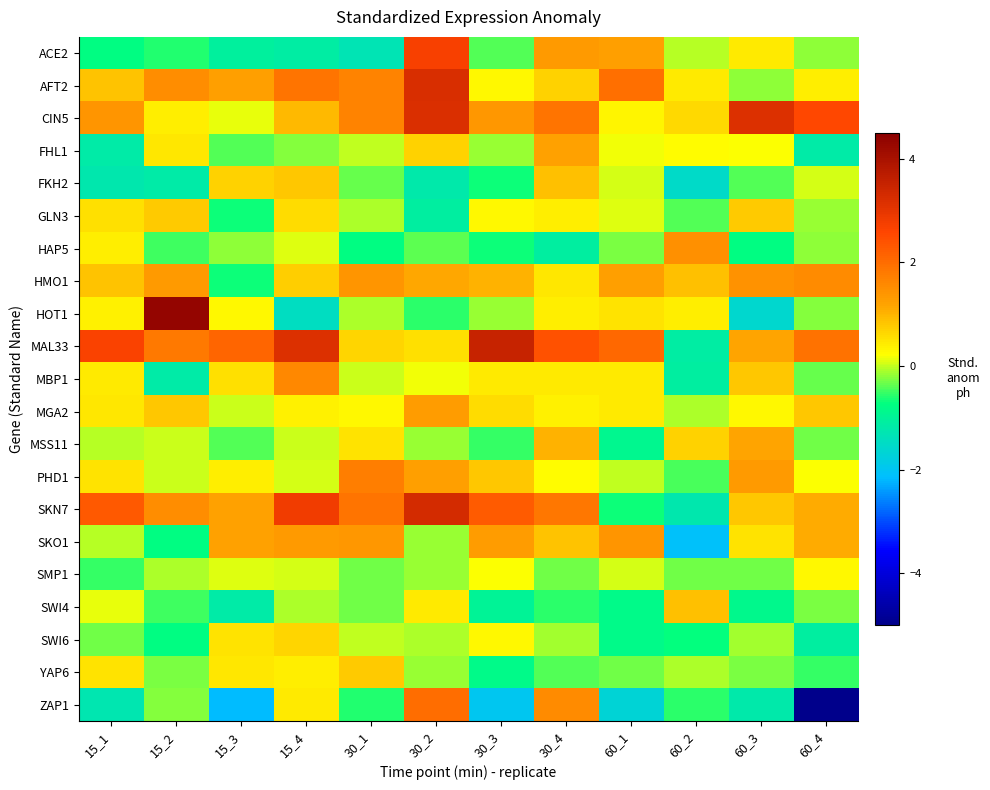

Reading left to right, list all the values displayed in this chart.

ACE2: 15_1=-0.8	15_2=-0.6	15_3=-1.1	15_4=-1.1	30_1=-1.3	30_2=2.7	30_3=-0.4	30_4=1.3	60_1=1.2	60_2=-0.1	60_3=0.4	60_4=-0.2
AFT2: 15_1=0.9	15_2=1.5	15_3=1.2	15_4=1.9	30_1=1.7	30_2=3.2	30_3=0.3	30_4=0.7	60_1=2.0	60_2=0.4	60_3=-0.2	60_4=0.4
CIN5: 15_1=1.4	15_2=0.4	15_3=0.1	15_4=1.0	30_1=1.7	30_2=3.2	30_3=1.4	30_4=1.9	60_1=0.3	60_2=0.6	60_3=3.1	60_4=2.5
FHL1: 15_1=-1.2	15_2=0.5	15_3=-0.4	15_4=-0.2	30_1=-0.0	30_2=0.7	30_3=-0.2	30_4=1.2	60_1=0.2	60_2=0.2	60_3=0.2	60_4=-1.2
FKH2: 15_1=-1.2	15_2=-1.2	15_3=0.7	15_4=0.8	30_1=-0.4	30_2=-1.2	30_3=-0.7	30_4=0.9	60_1=0.0	60_2=-1.5	60_3=-0.4	60_4=0.1
GLN3: 15_1=0.5	15_2=0.8	15_3=-0.7	15_4=0.6	30_1=-0.1	30_2=-1.1	30_3=0.3	30_4=0.4	60_1=0.1	60_2=-0.4	60_3=0.8	60_4=-0.2
HAP5: 15_1=0.4	15_2=-0.5	15_3=-0.2	15_4=0.1	30_1=-0.8	30_2=-0.4	30_3=-0.7	30_4=-1.1	60_1=-0.3	60_2=1.5	60_3=-0.8	60_4=-0.2
HMO1: 15_1=0.9	15_2=1.3	15_3=-0.7	15_4=0.7	30_1=1.4	30_2=1.1	30_3=1.0	30_4=0.5	60_1=1.3	60_2=0.9	60_3=1.4	60_4=1.6
HOT1: 15_1=0.4	15_2=4.3	15_3=0.3	15_4=-1.4	30_1=-0.1	30_2=-0.6	30_3=-0.2	30_4=0.4	60_1=0.5	60_2=0.4	60_3=-1.6	60_4=-0.2
MAL33: 15_1=2.7	15_2=1.8	15_3=2.1	15_4=3.2	30_1=0.7	30_2=0.5	30_3=3.5	30_4=2.4	60_1=2.1	60_2=-1.1	60_3=1.2	60_4=1.9
MBP1: 15_1=0.4	15_2=-1.2	15_3=0.6	15_4=1.6	30_1=0.0	30_2=0.2	30_3=0.4	30_4=0.4	60_1=0.5	60_2=-1.1	60_3=0.8	60_4=-0.3
MGA2: 15_1=0.5	15_2=0.8	15_3=0.0	15_4=0.3	30_1=0.3	30_2=1.3	30_3=0.6	30_4=0.4	60_1=0.4	60_2=-0.1	60_3=0.3	60_4=0.8
MSS11: 15_1=-0.0	15_2=0.0	15_3=-0.4	15_4=0.0	30_1=0.5	30_2=-0.2	30_3=-0.5	30_4=1.0	60_1=-0.9	60_2=0.7	60_3=1.2	60_4=-0.3
PHD1: 15_1=0.5	15_2=0.0	15_3=0.4	15_4=0.1	30_1=1.7	30_2=1.3	30_3=0.8	30_4=0.2	60_1=0.0	60_2=-0.5	60_3=1.3	60_4=0.2
SKN7: 15_1=2.3	15_2=1.5	15_3=1.2	15_4=2.8	30_1=1.9	30_2=3.3	30_3=2.3	30_4=1.8	60_1=-0.7	60_2=-1.2	60_3=0.8	60_4=1.1
SKO1: 15_1=-0.0	15_2=-0.7	15_3=1.2	15_4=1.3	30_1=1.4	30_2=-0.2	30_3=1.3	30_4=0.8	60_1=1.4	60_2=-2.1	60_3=0.5	60_4=1.1
SMP1: 15_1=-0.5	15_2=-0.1	15_3=0.1	15_4=0.1	30_1=-0.3	30_2=-0.1	30_3=0.2	30_4=-0.3	60_1=0.1	60_2=-0.3	60_3=-0.3	60_4=0.3
SWI4: 15_1=0.1	15_2=-0.5	15_3=-1.2	15_4=-0.1	30_1=-0.3	30_2=0.5	30_3=-1.0	30_4=-0.5	60_1=-0.8	60_2=0.9	60_3=-0.8	60_4=-0.3
SWI6: 15_1=-0.3	15_2=-0.8	15_3=0.5	15_4=0.7	30_1=-0.0	30_2=-0.1	30_3=0.3	30_4=-0.1	60_1=-0.8	60_2=-0.7	60_3=-0.1	60_4=-1.1
YAP6: 15_1=0.5	15_2=-0.3	15_3=0.5	15_4=0.4	30_1=0.8	30_2=-0.1	30_3=-0.8	30_4=-0.4	60_1=-0.3	60_2=-0.1	60_3=-0.3	60_4=-0.5
ZAP1: 15_1=-1.3	15_2=-0.2	15_3=-2.2	15_4=0.4	30_1=-0.6	30_2=2.0	30_3=-2.0	30_4=1.5	60_1=-1.7	60_2=-0.5	60_3=-1.2	60_4=-5.0